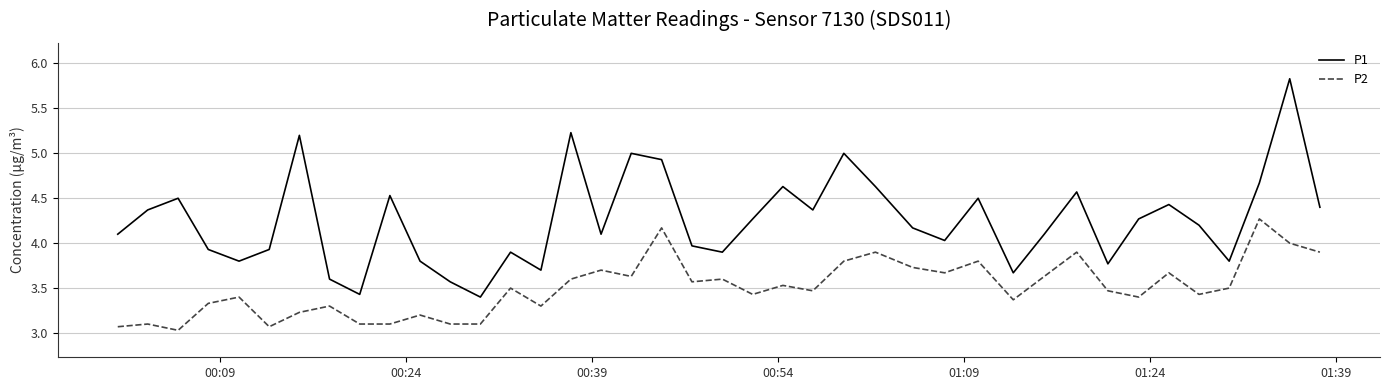

What is the minimum value shown in the chart?

3.0